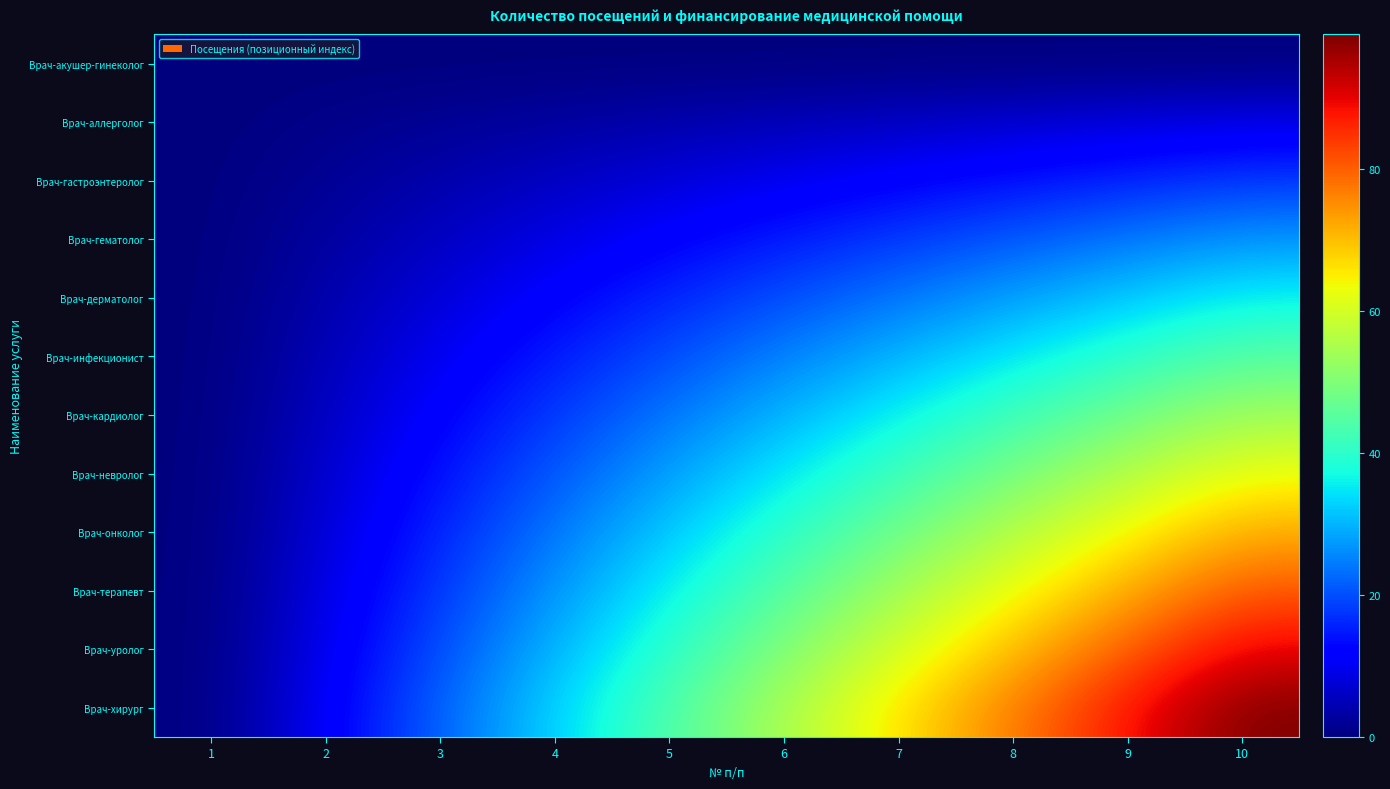

Which label corresponds to the largest value in the chart?

10